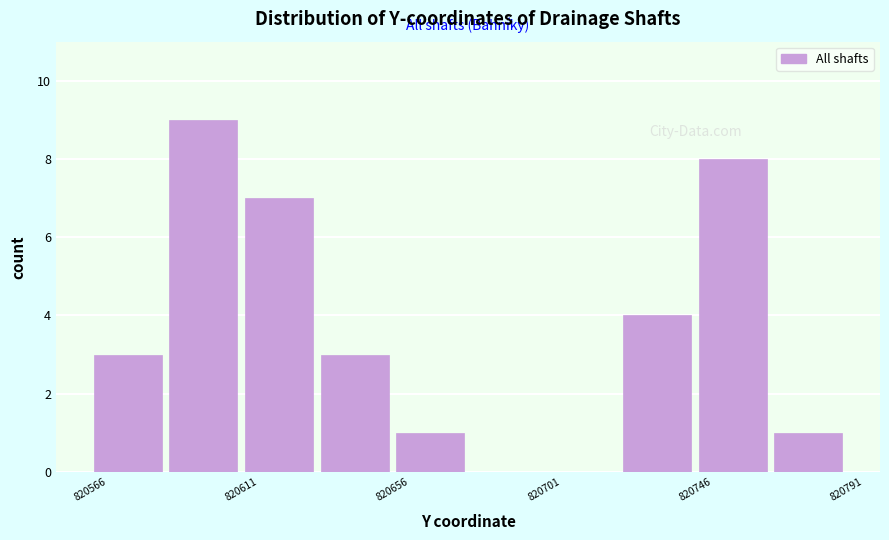

Reading left to right, list every bar in this chart as the range it spans on the x-axis followed by its height. Neither the bar edges nor the heights are printed on the chart, so give them approximately, as read against the axes.

820565 to 820590: 3
820590 to 820610: 9
820610 to 820635: 7
820635 to 820655: 3
820655 to 820680: 1
820680 to 820700: 0
820700 to 820725: 0
820725 to 820745: 4
820745 to 820770: 8
820770 to 820790: 1